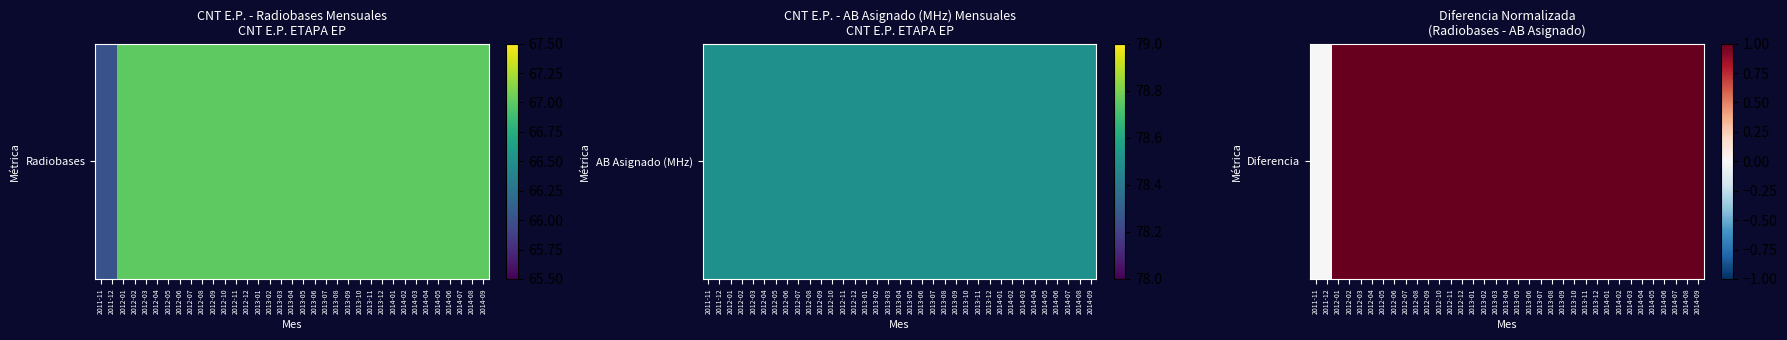

Reading left to right, transcribe all the data shown in this chart.

2011-11=0	2011-12=0	2012-01=1	2012-02=1	2012-03=1	2012-04=1	2012-05=1	2012-06=1	2012-07=1	2012-08=1	2012-09=1	2012-10=1	2012-11=1	2012-12=1	2013-01=1	2013-02=1	2013-03=1	2013-04=1	2013-05=1	2013-06=1	2013-07=1	2013-08=1	2013-09=1	2013-10=1	2013-11=1	2013-12=1	2014-01=1	2014-02=1	2014-03=1	2014-04=1	2014-05=1	2014-06=1	2014-07=1	2014-08=1	2014-09=1